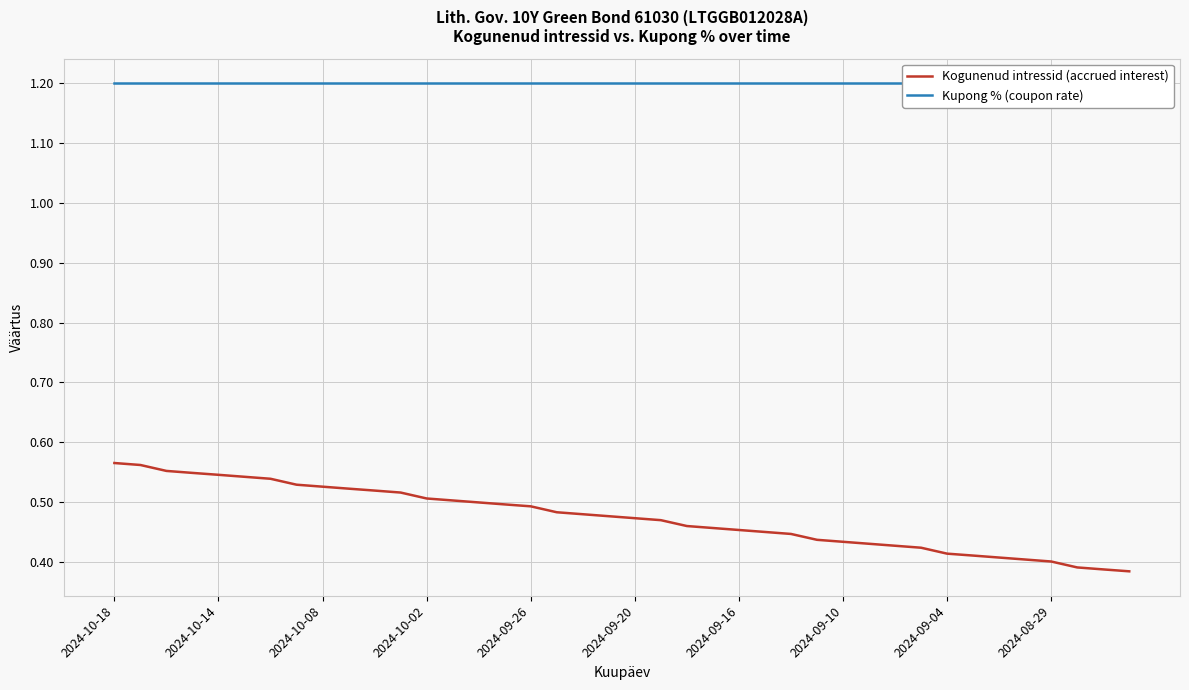

True or false: Kogunenud intressid (accrued interest) has more than 2 interior local peaks.

False